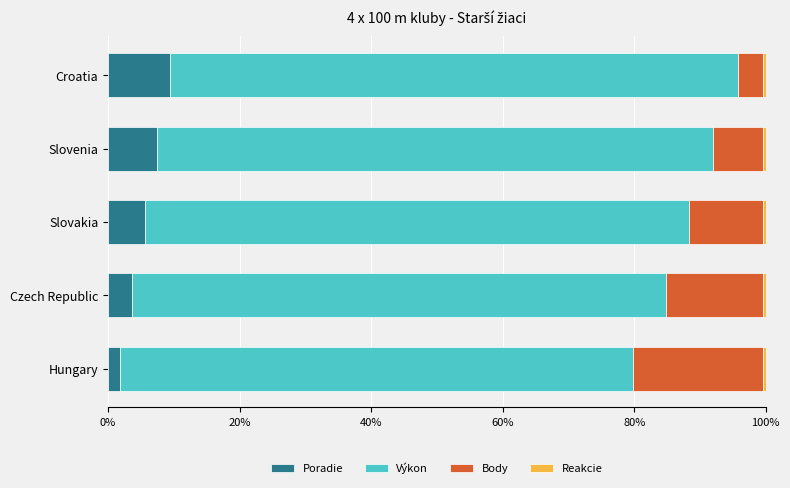

What is the highest value of the Poradie series?

9.4